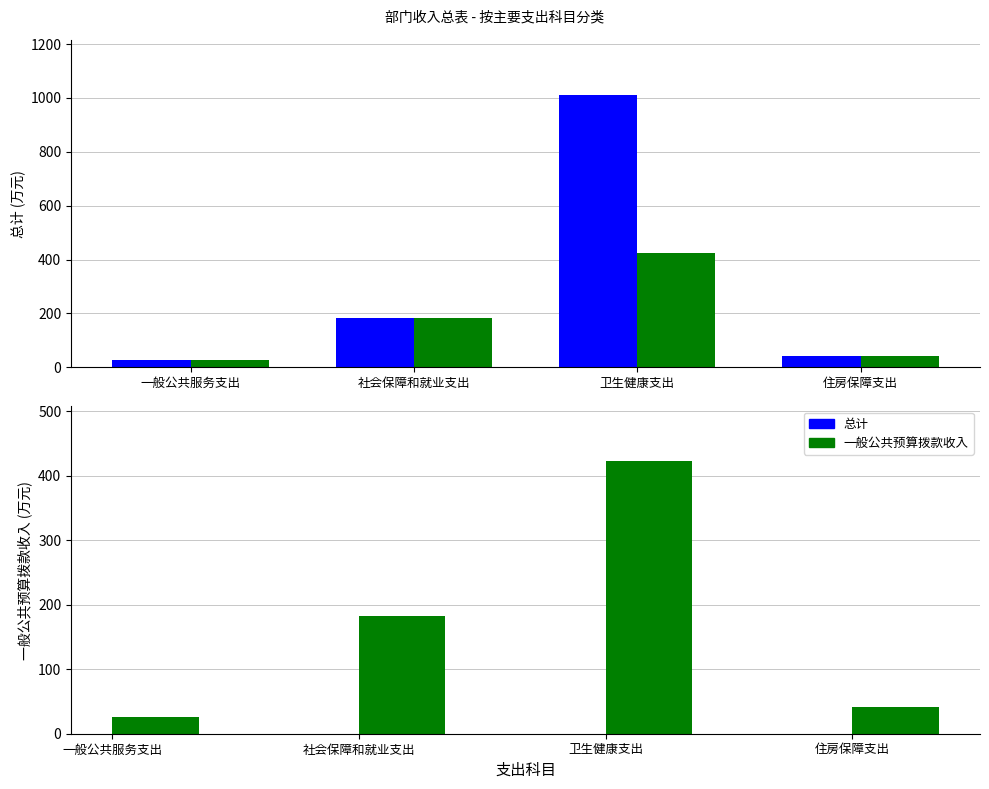

The value of 一般公共预算拨款收入 at 住房保障支出 is 41.9. True or false?

True